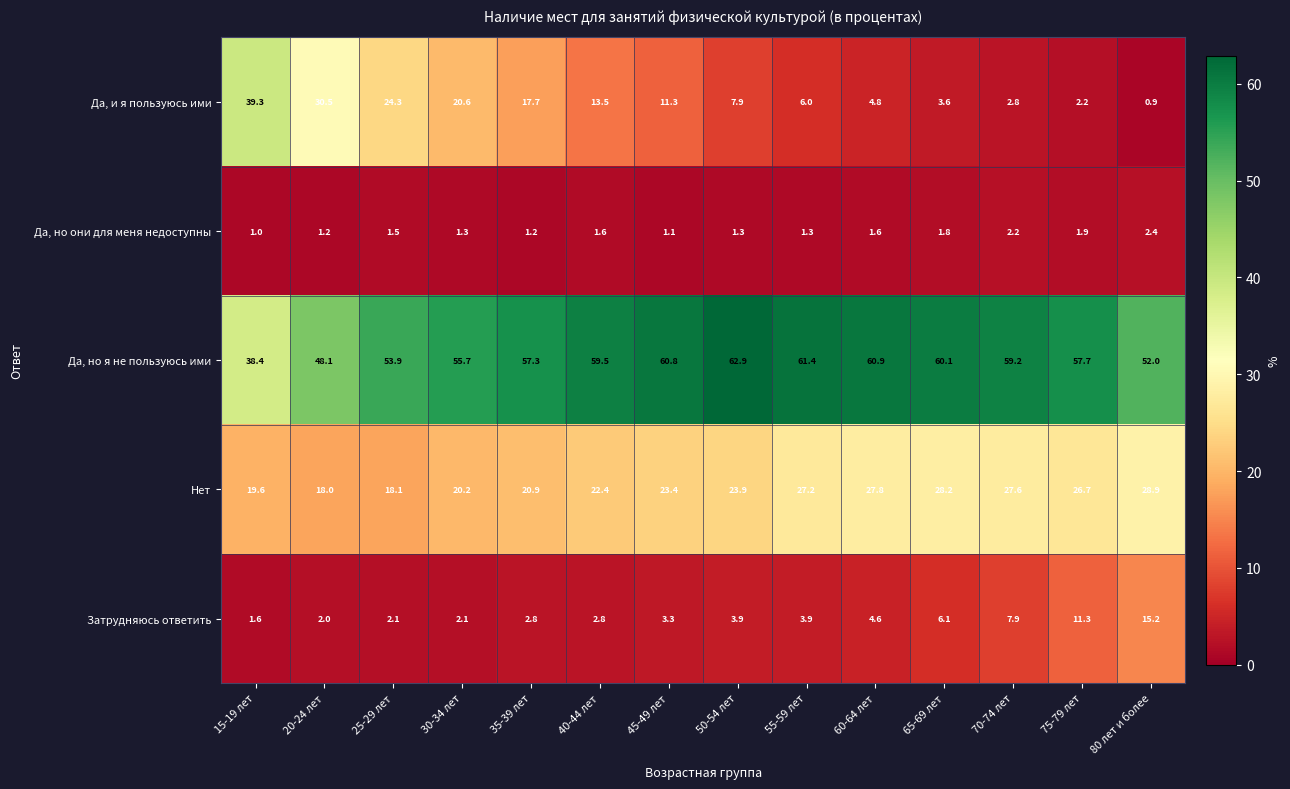

What is the minimum value for Да, но они для меня недоступны?

1.0